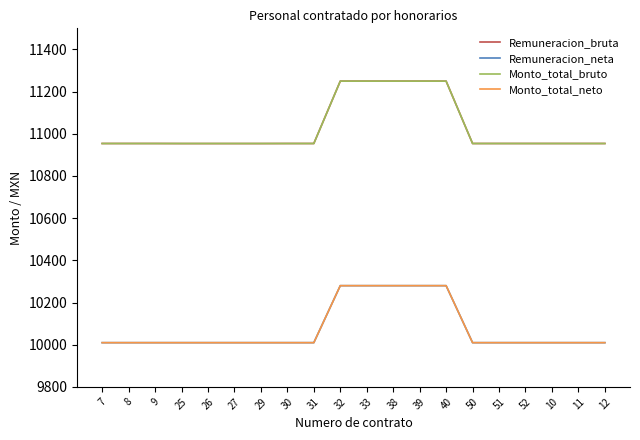

List the labels in order of Remuneracion_neta value, largest first.

32, 33, 38, 39, 40, 7, 8, 9, 25, 26, 27, 29, 30, 31, 50, 51, 52, 10, 11, 12